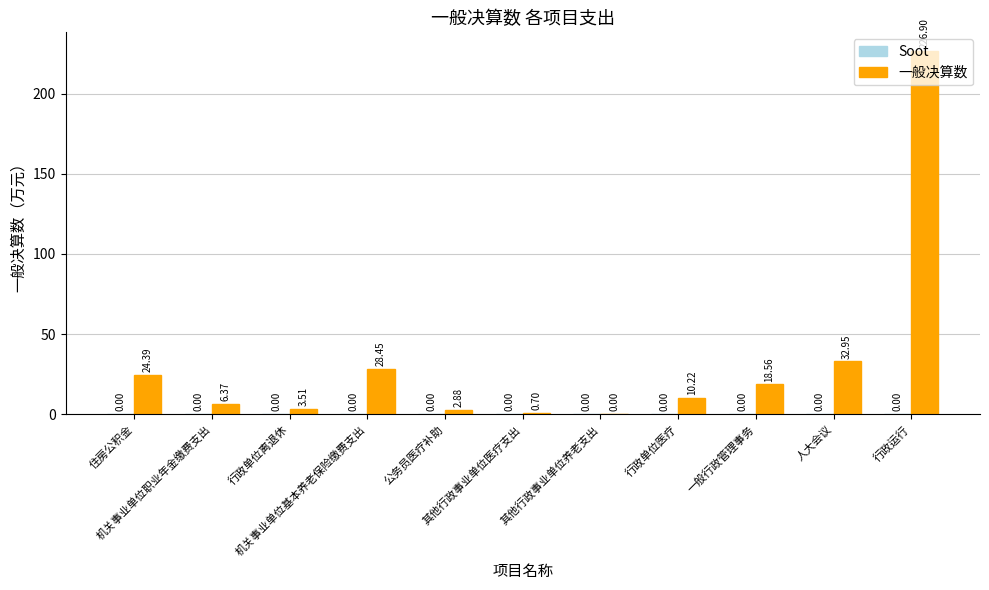

How many data points does each series have?

11